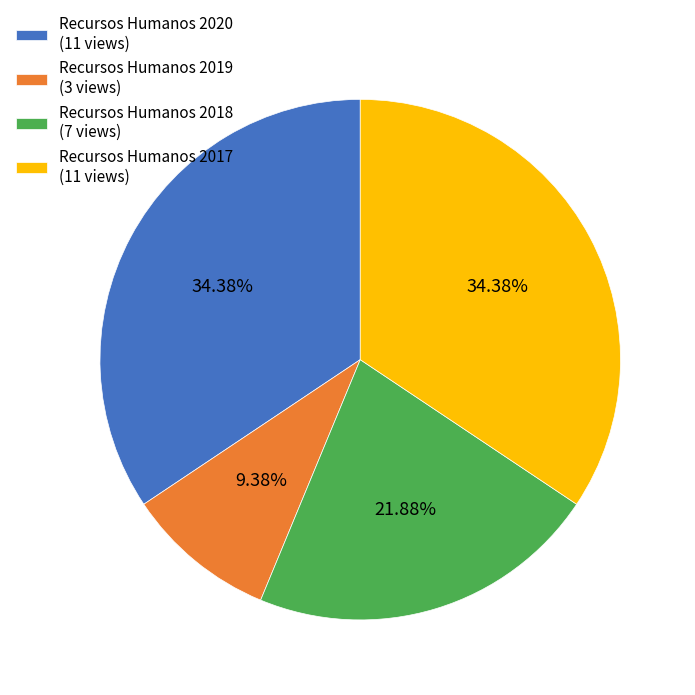

Which has a higher value, Recursos Humanos 2020 (11 views) or Recursos Humanos 2019 (3 views)?

Recursos Humanos 2020 (11 views)